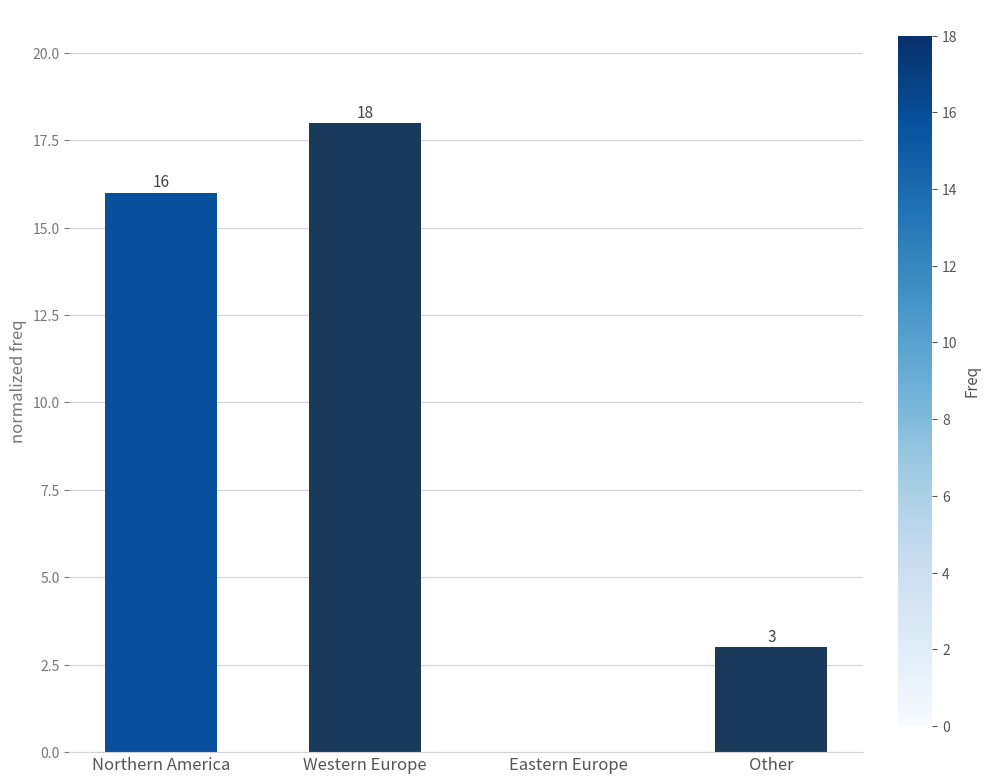

True or false: the data shows 32 at Western Europe.

False